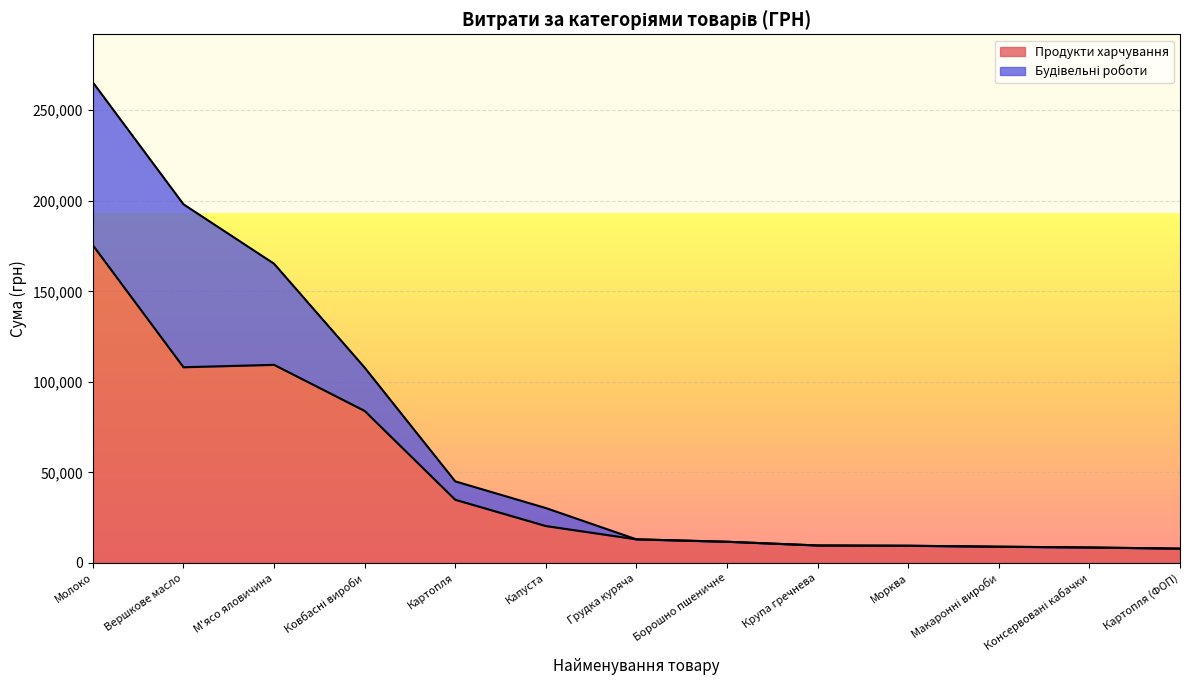

Rank the categories by value from highest to lowest.

Молоко, М'ясо яловичина, Вершкове масло, Ковбасні вироби, Картопля, Капуста, Грудка куряча, Борошно пшеничне, Крупа гречнева, Морква, Макаронні вироби, Консервовані кабачки, Картопля (ФОП)